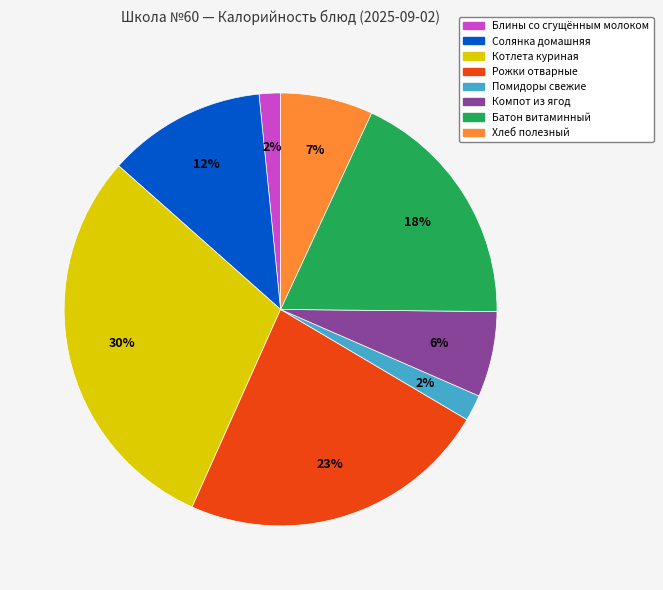

To the nearest percent, what is the difference between the largest and smallest slice percentages?

28%